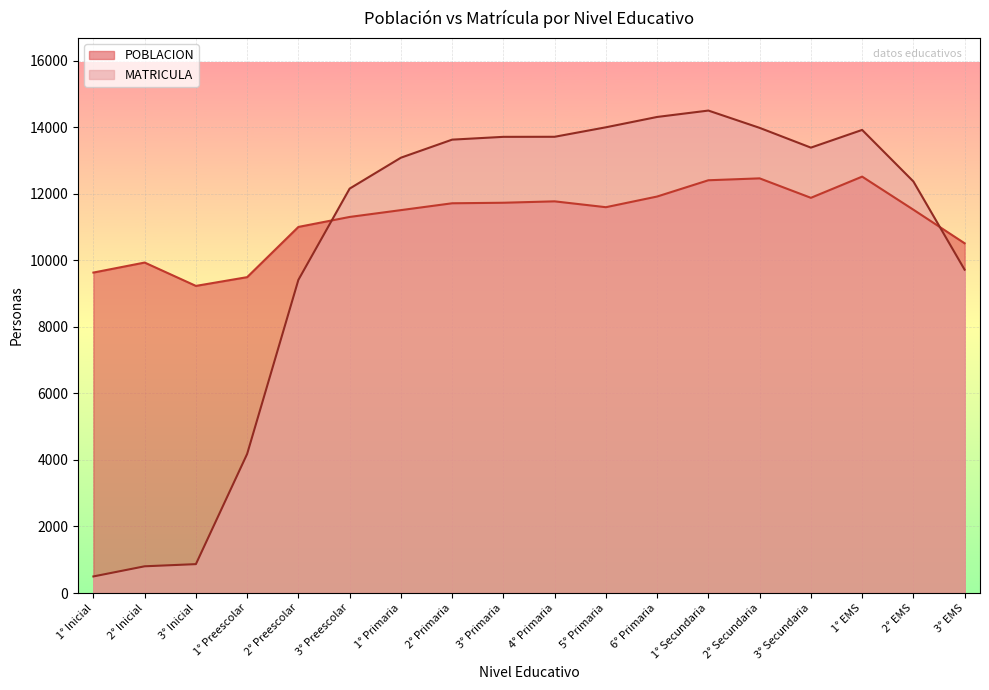

What position from the left is 2° Inicial?

2